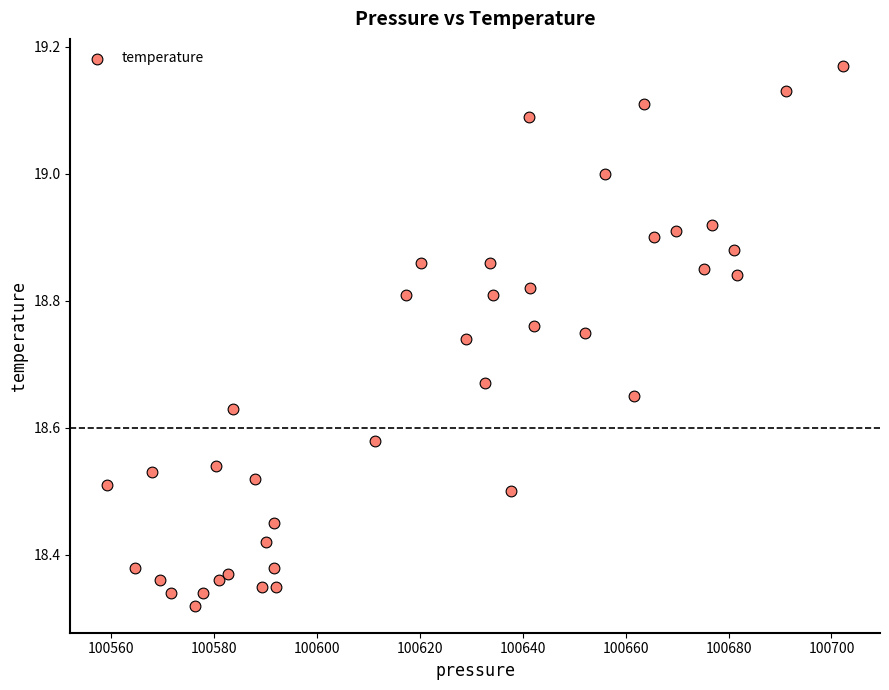

What is the range of X values (max minus min)?

143.1